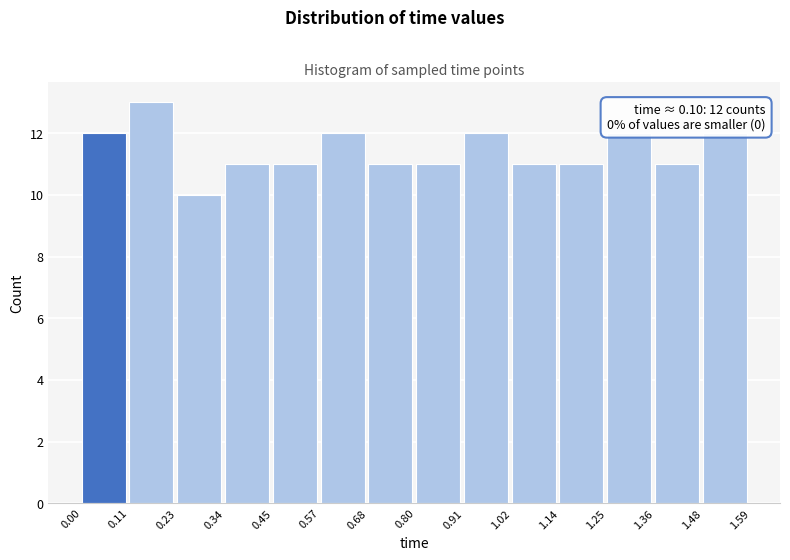

Over which range of the x-axis is the bar tallest?

0.11 to 0.23